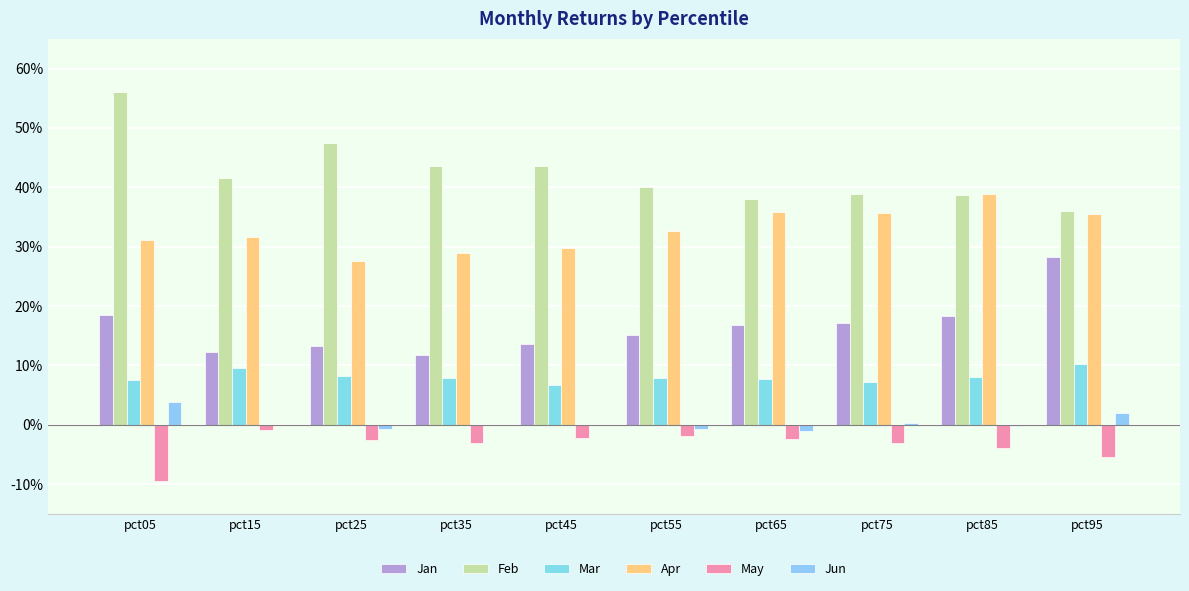

Rank the series at pct35 from highest to lowest value.

Feb, Apr, Jan, Mar, Jun, May